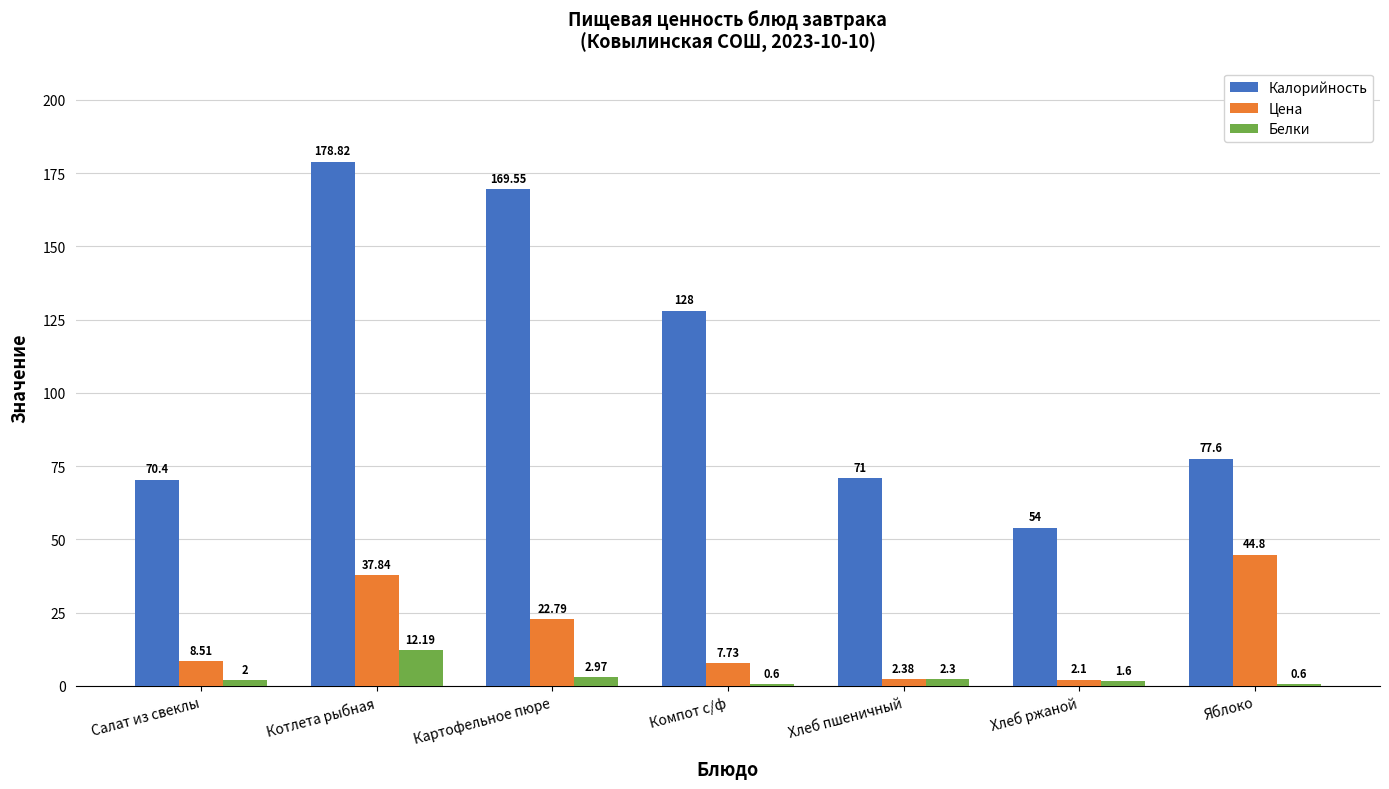

At which category does the chart reach its peak across all series?

Котлета рыбная